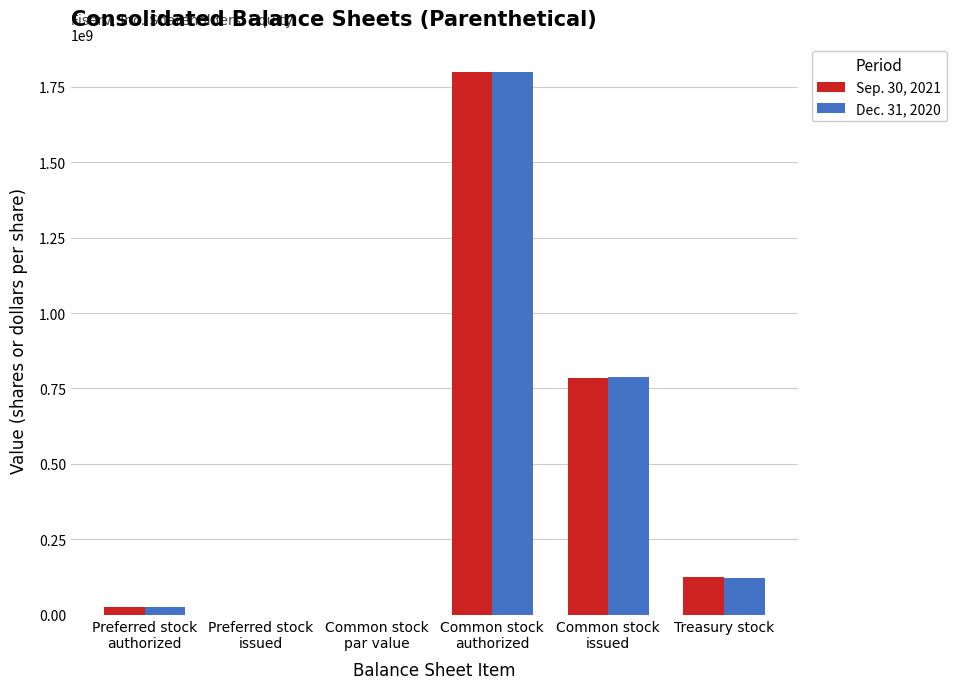

What are all the series names shown in the legend?

Sep. 30, 2021, Dec. 31, 2020